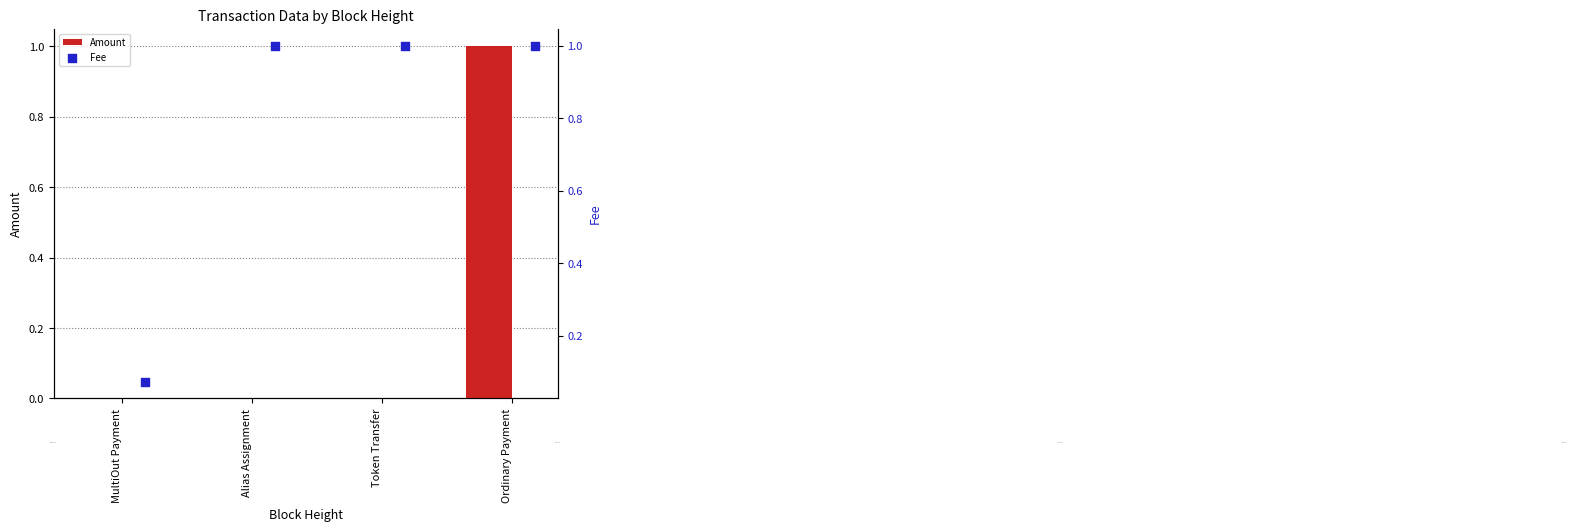

What are all the series names shown in the legend?

Amount, Fee